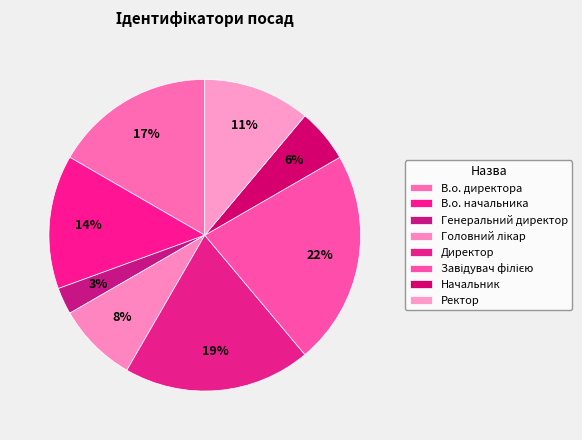

Does any single category account for the majority?

No